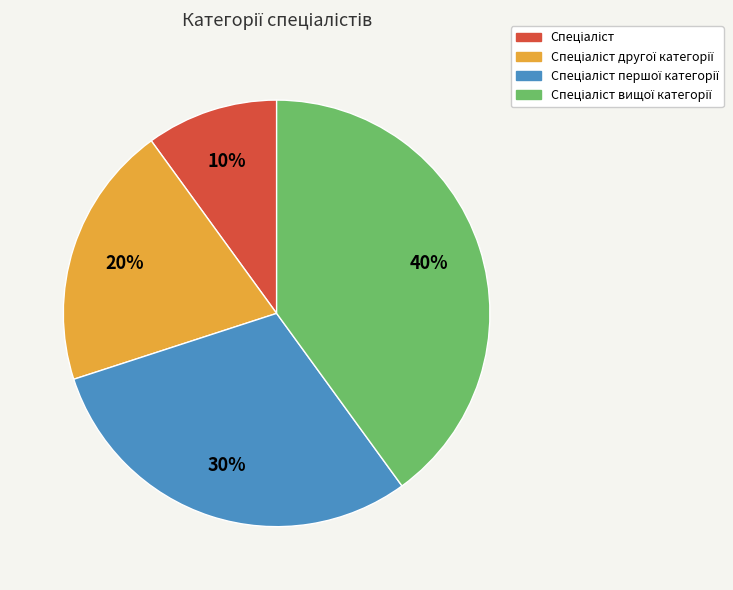

To the nearest percent, what is the difference between the largest and smallest slice percentages?

30%